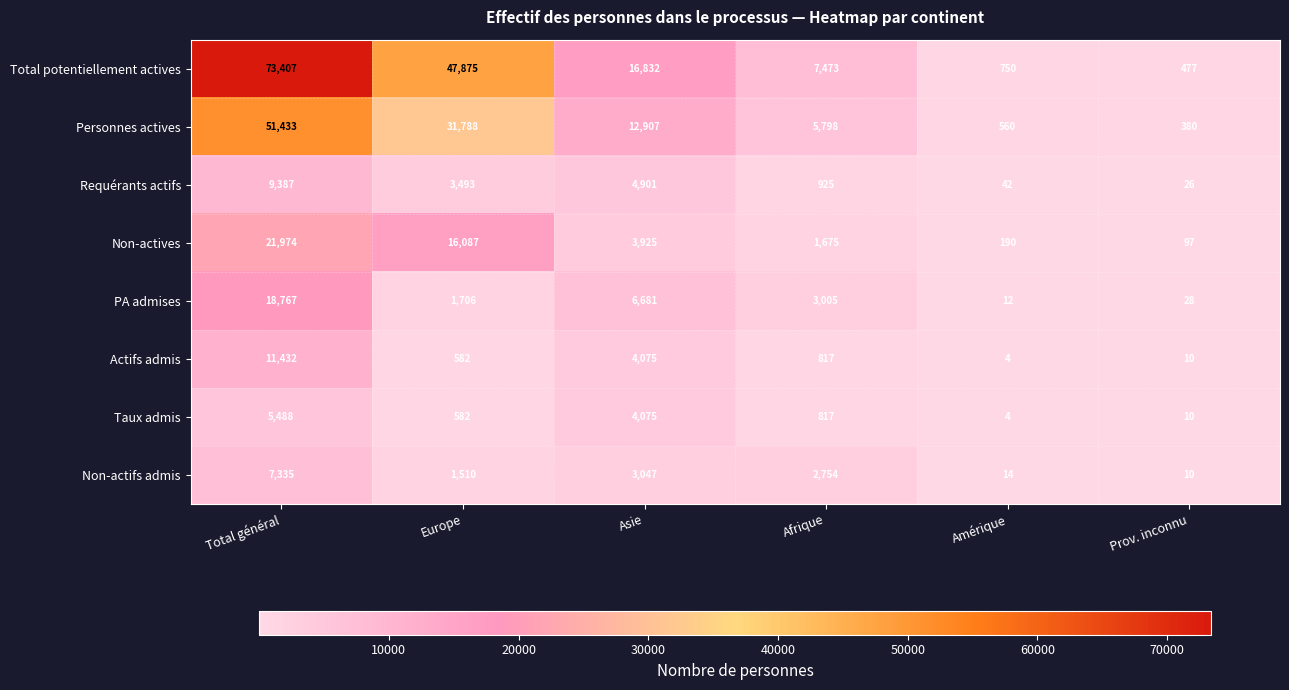

Which category has the lowest value in the Non-actifs admis series?

Prov. inconnu